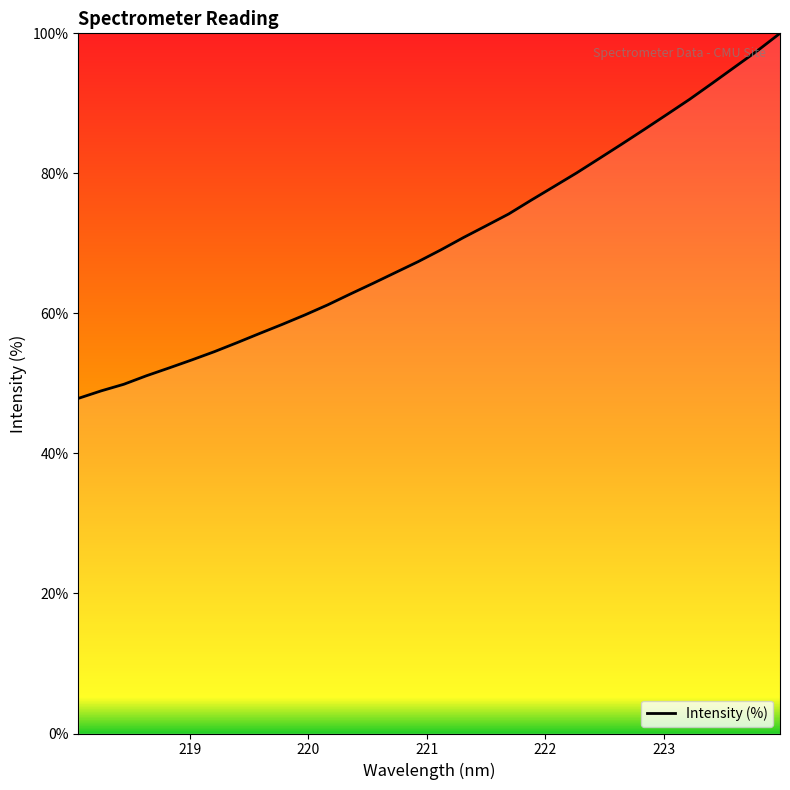

How many values exceed 69?

16